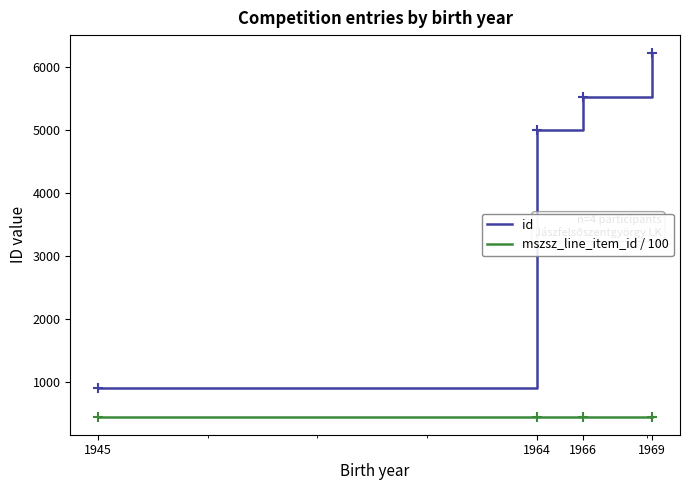

What are all the series names shown in the legend?

id, mszsz_line_item_id / 100